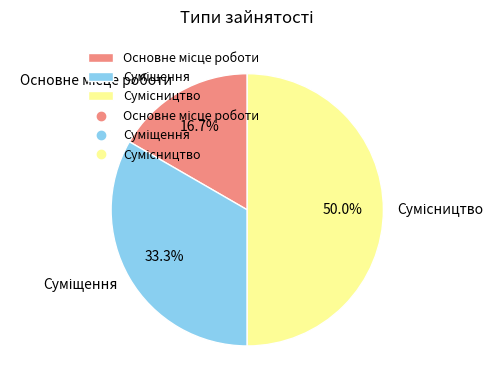

Approximately how many times larger is the value at Основне місце роботи compared to Сумісництво?

0.3